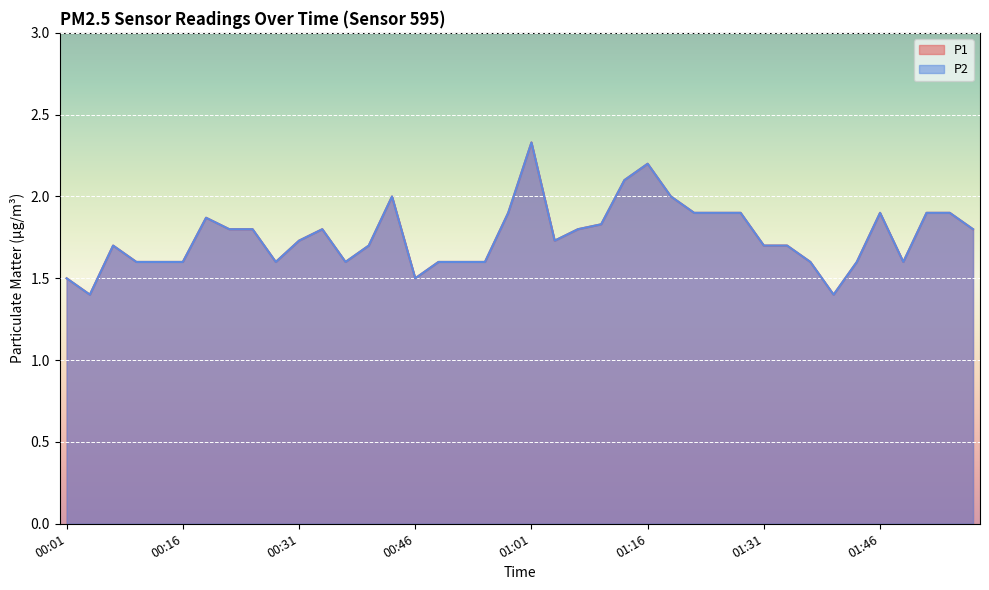

At which category does P2 reach its first local valley?

00:04